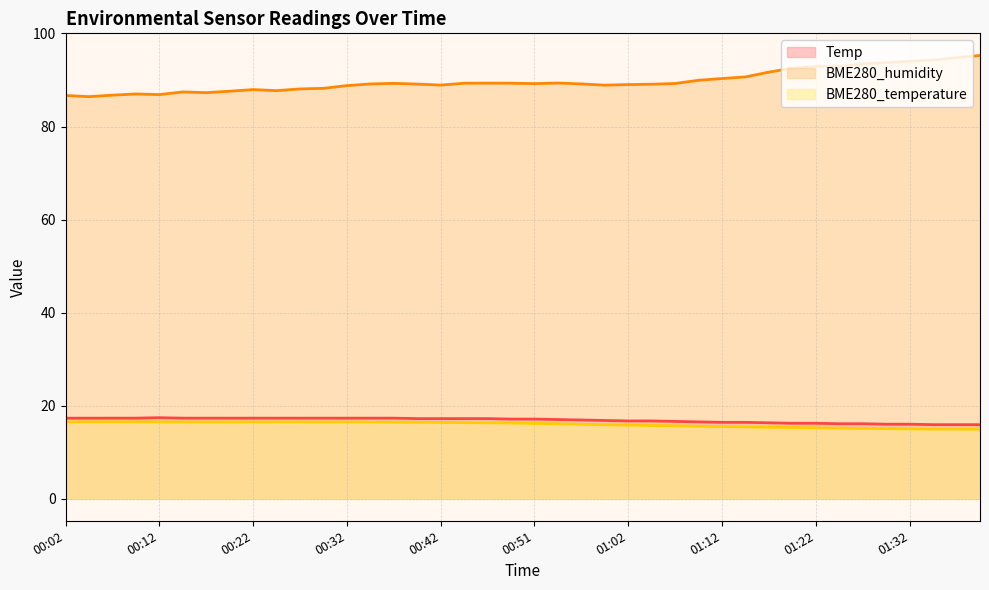

At which category is the sum across all series the highest?

01:39